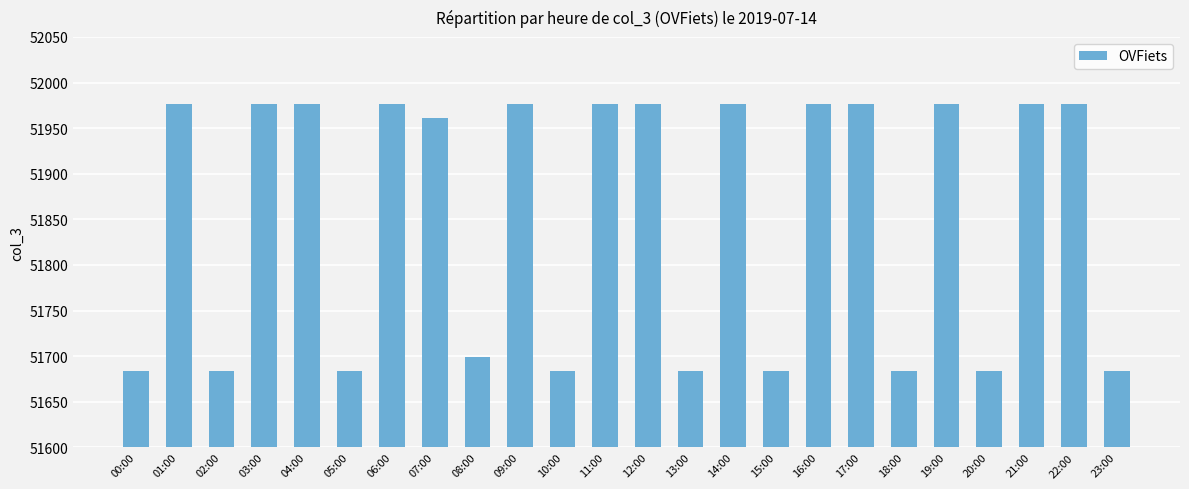

True or false: the data shows 51684 at 10:00.

True